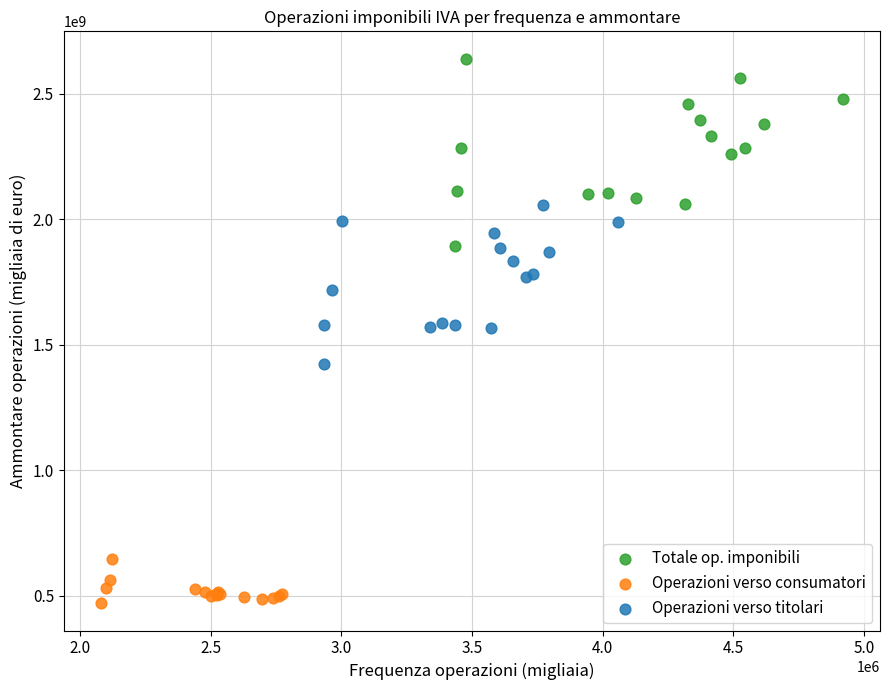

Which series has the widest spread of Y values?

Totale op. imponibili